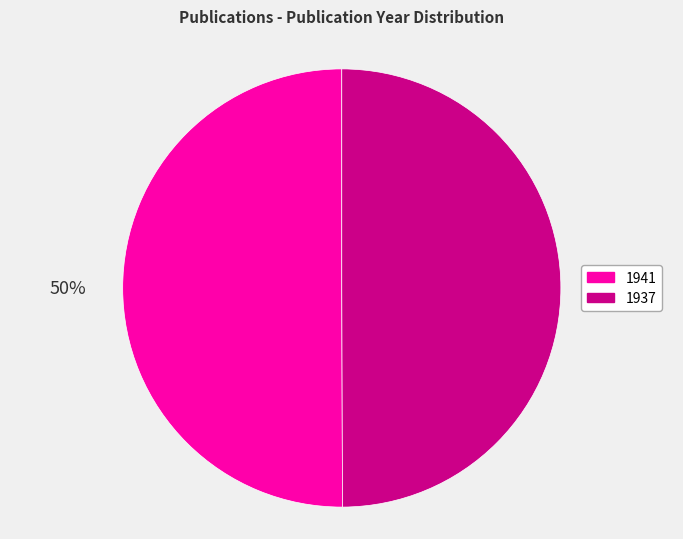

How many slices are in this pie chart?

2